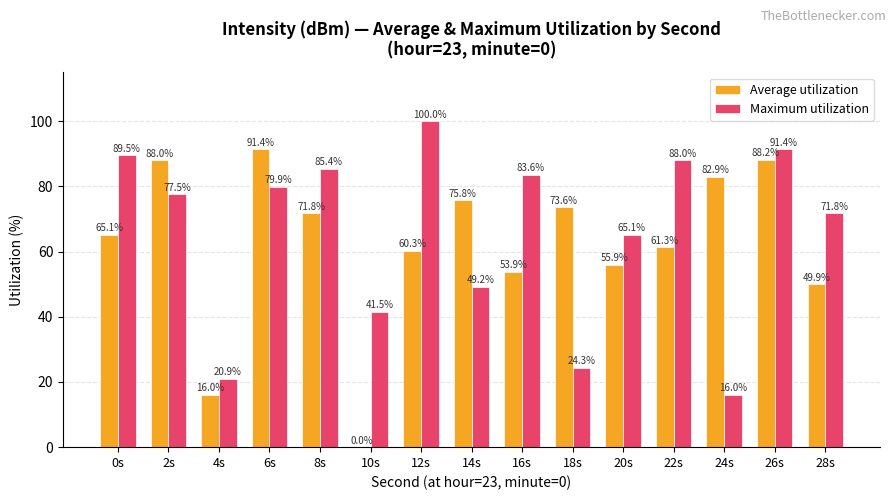

Which series has the largest total across all categories?

Maximum utilization